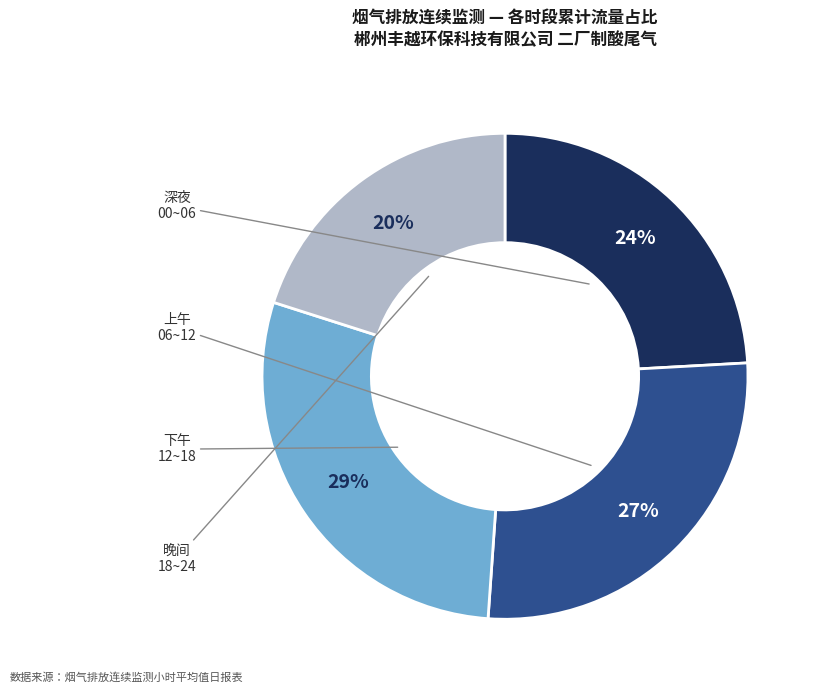

To the nearest percent, what is the average slice percentage?

25%